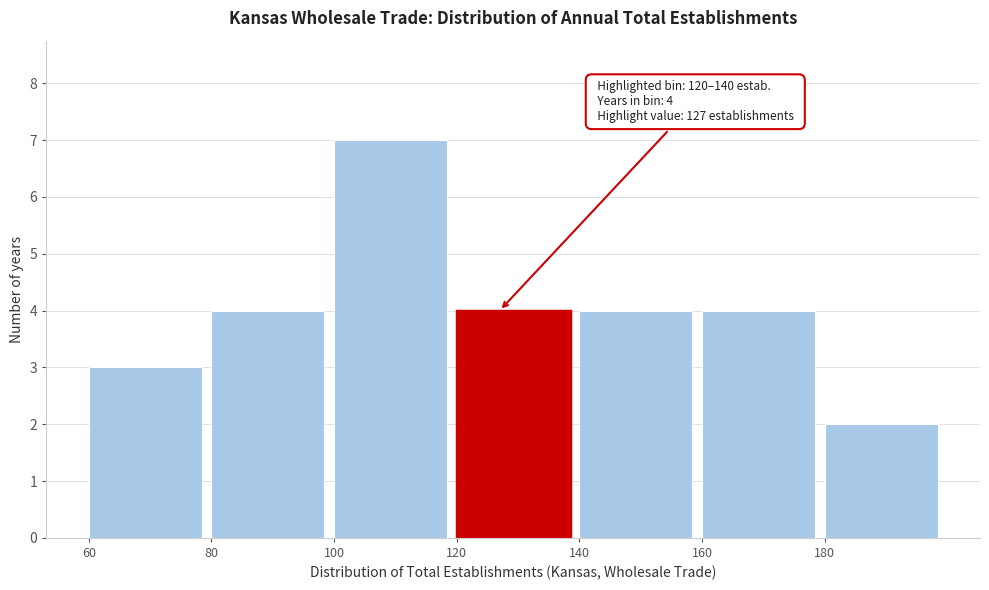

Which range on the x-axis has the tallest bar?

100 to 120